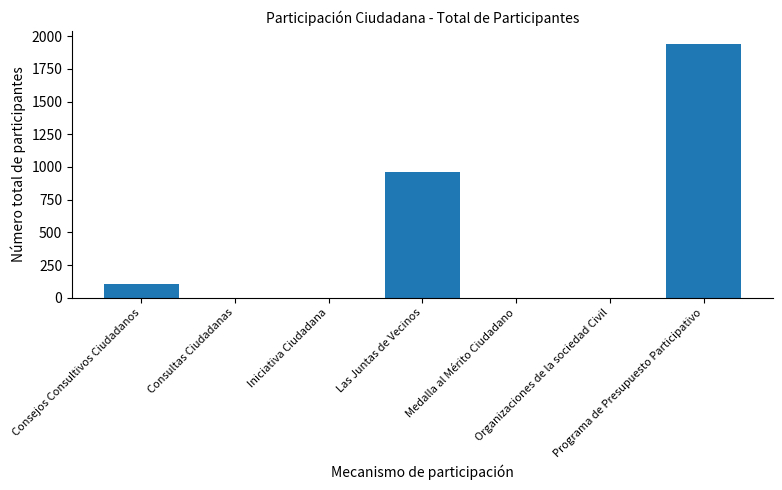

Reading right to left, what are all the values shown in this chart?

Programa de Presupuesto Participativo=1943	Organizaciones de la sociedad Civil=0	Medalla al Mérito Ciudadano=0	Las Juntas de Vecinos=960	Iniciativa Ciudadana=0	Consultas Ciudadanas=0	Consejos Consultivos Ciudadanos=107